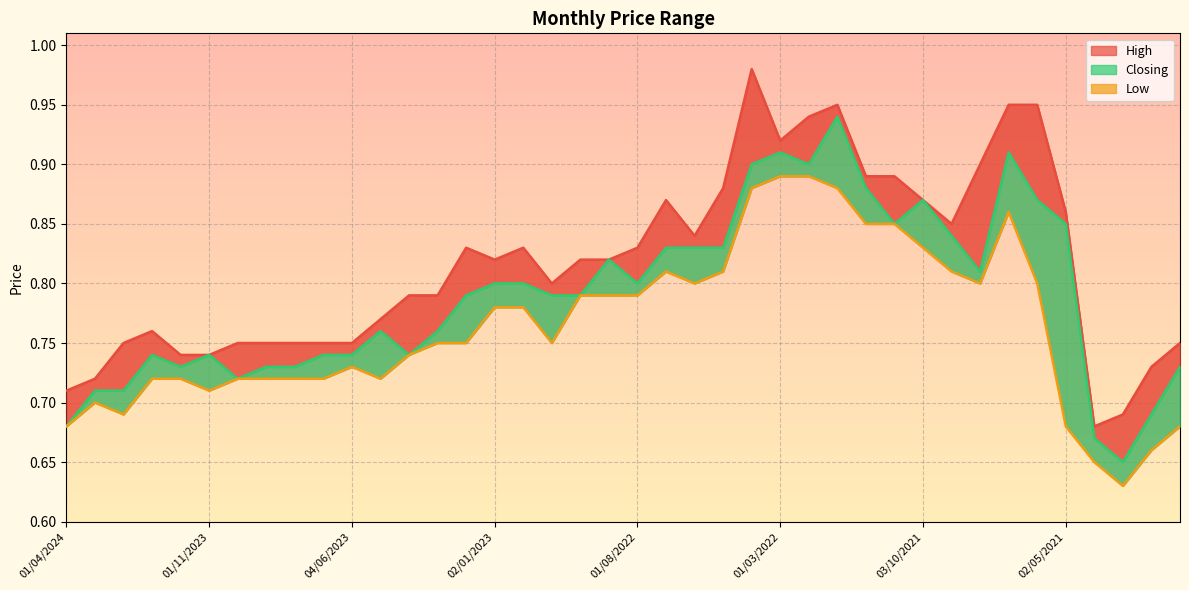

True or false: Low has more than 1 interior local peaks.

True